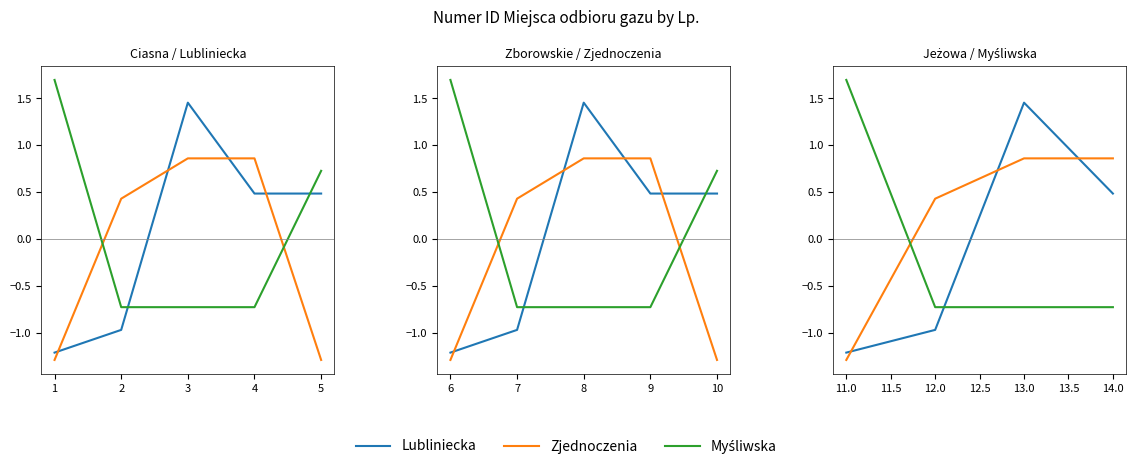

How many data points does each series have?

4